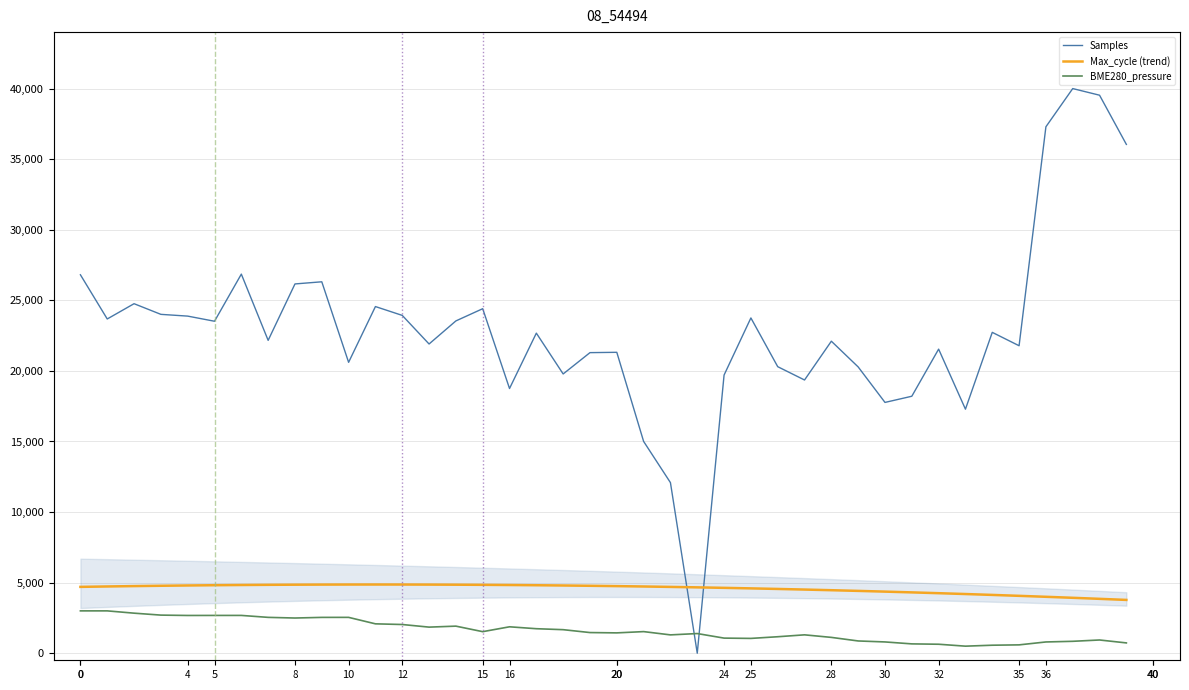

What is the value of the Max_cycle (trend) point at the 2nd from the left?

4729.0